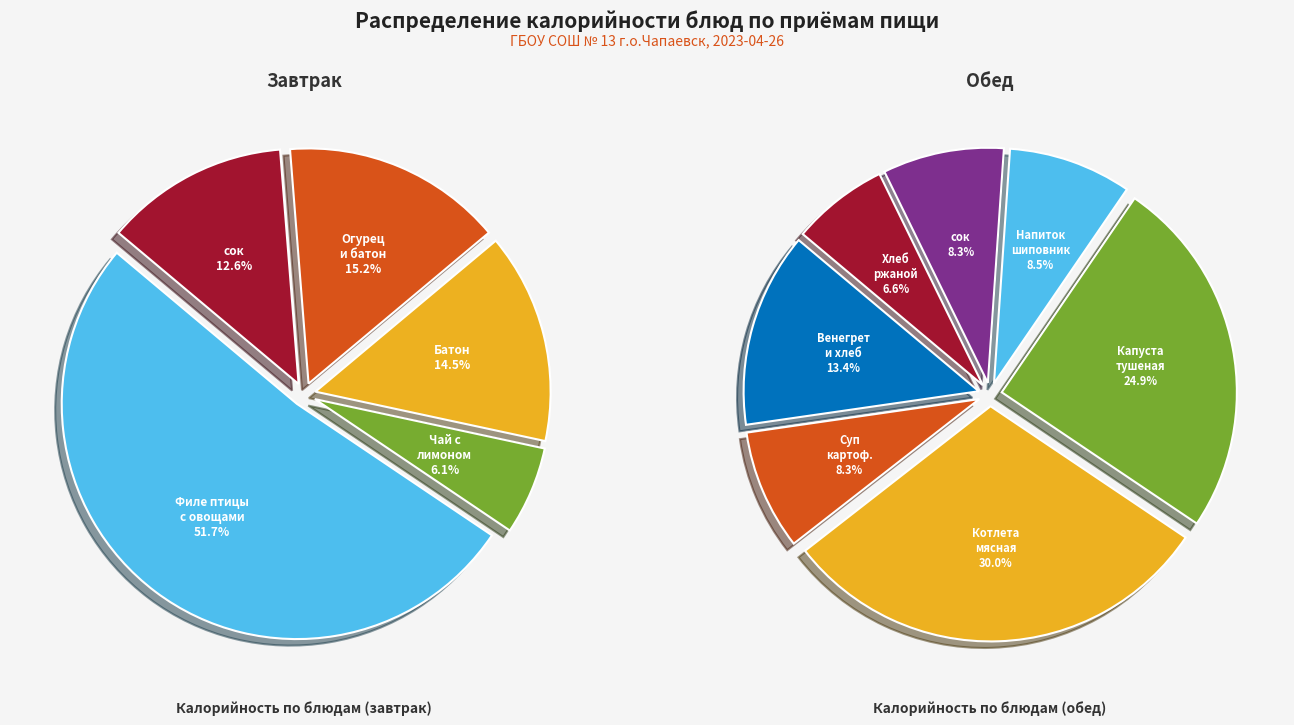

Which has a higher value, Суп картоф.с крупой рисовой or Огурец свежий и батон?

Огурец свежий и батон